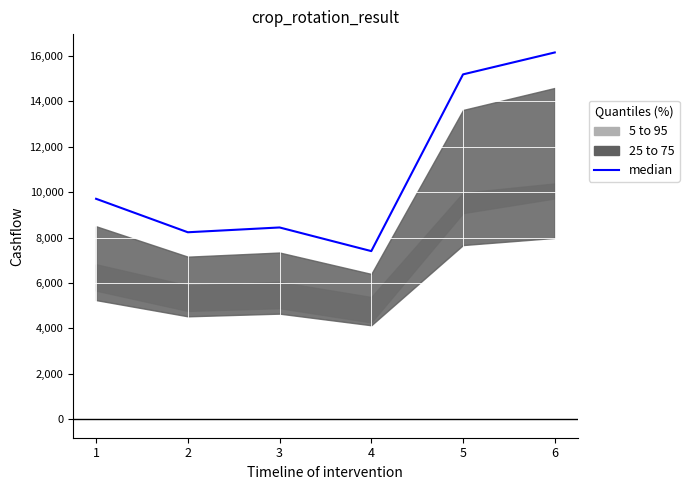

Reading left to right, what are all the values shown in this chart?

1=9704.5	2=8232.0	3=8443.0	4=7403.0	5=15178.0	6=16142.5